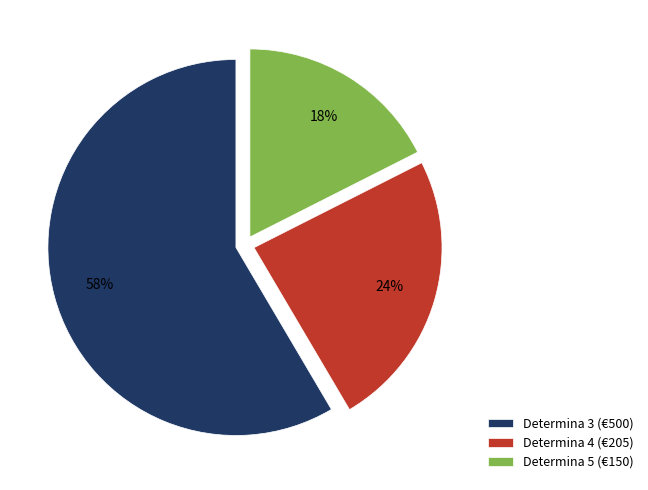

To the nearest percent, what percentage of the pie is Determina 4?

24%